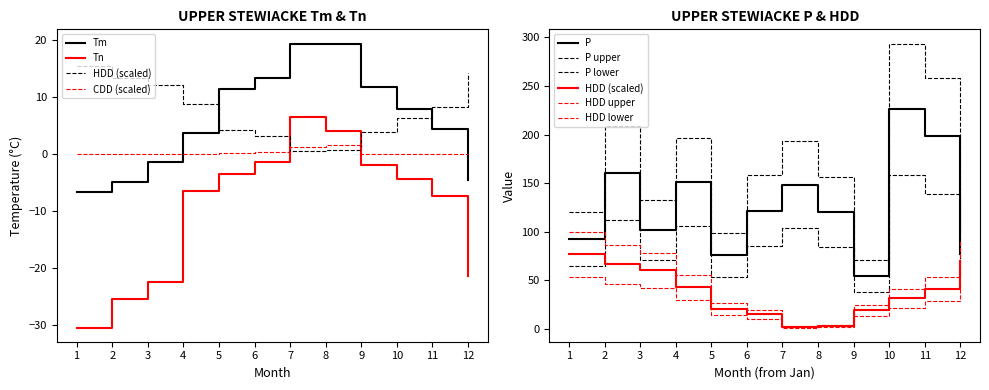

True or false: HDD has a value of 6.2 at 2.

False